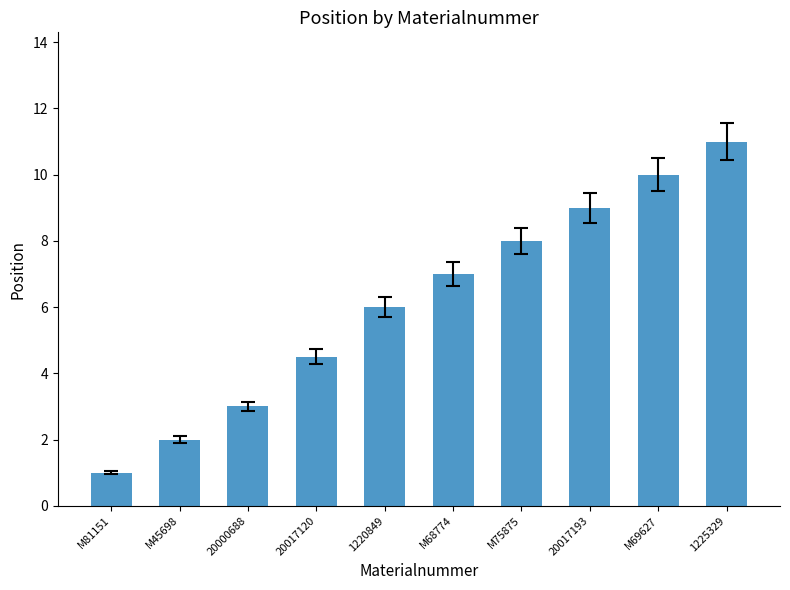

List the labels in order of value, smallest first.

M81151, M45698, 20000688, 20017120, 1220849, M68774, M75875, 20017193, M69627, 1225329